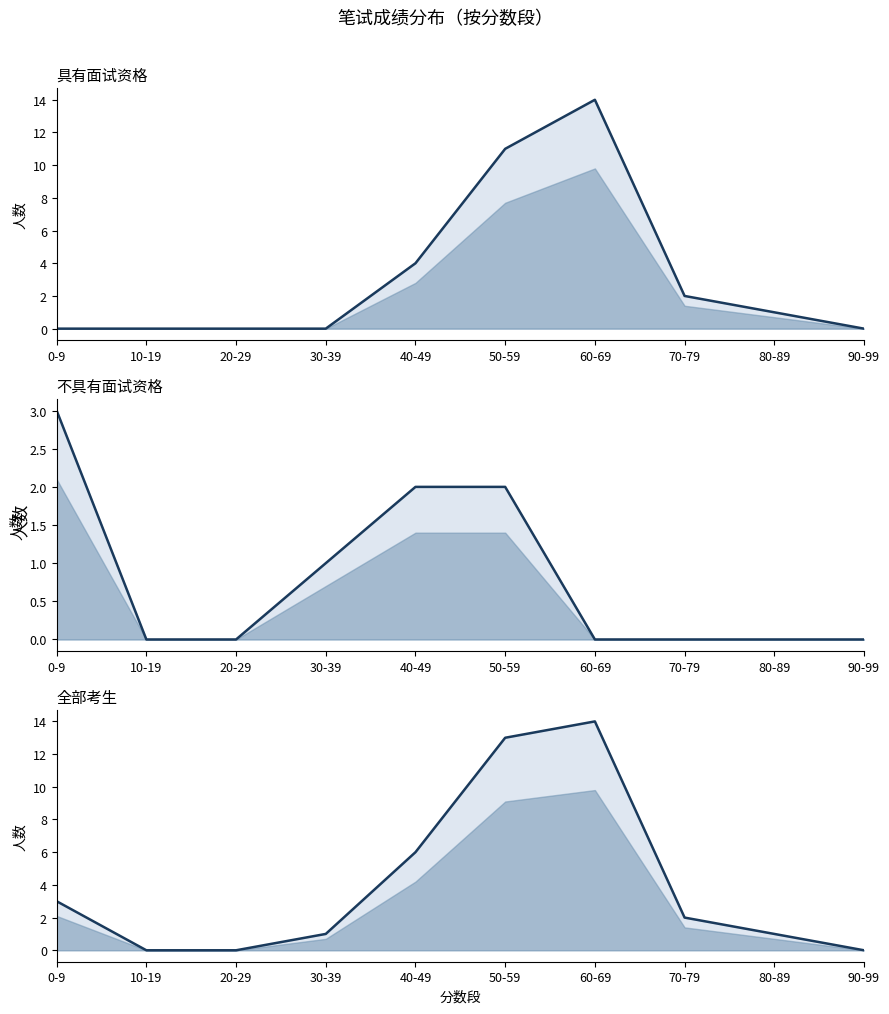

Which series has the widest spread of values?

具有面试资格_line